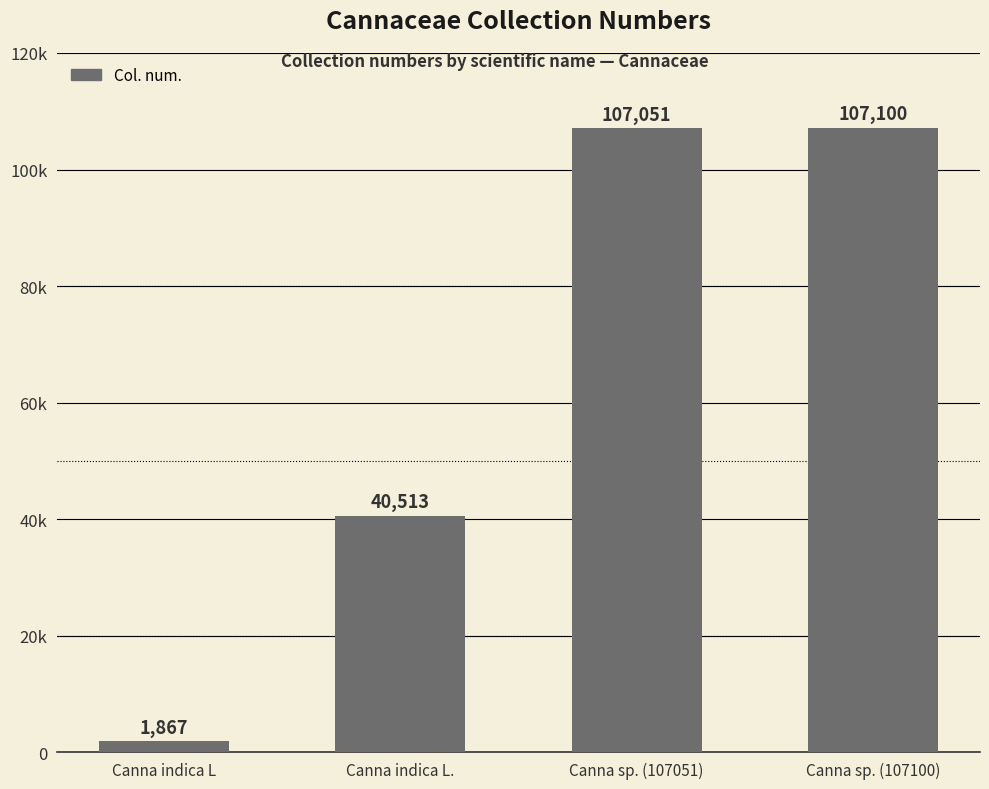

List the labels in order of value, largest first.

Canna sp. (107100), Canna sp. (107051), Canna indica L., Canna indica L